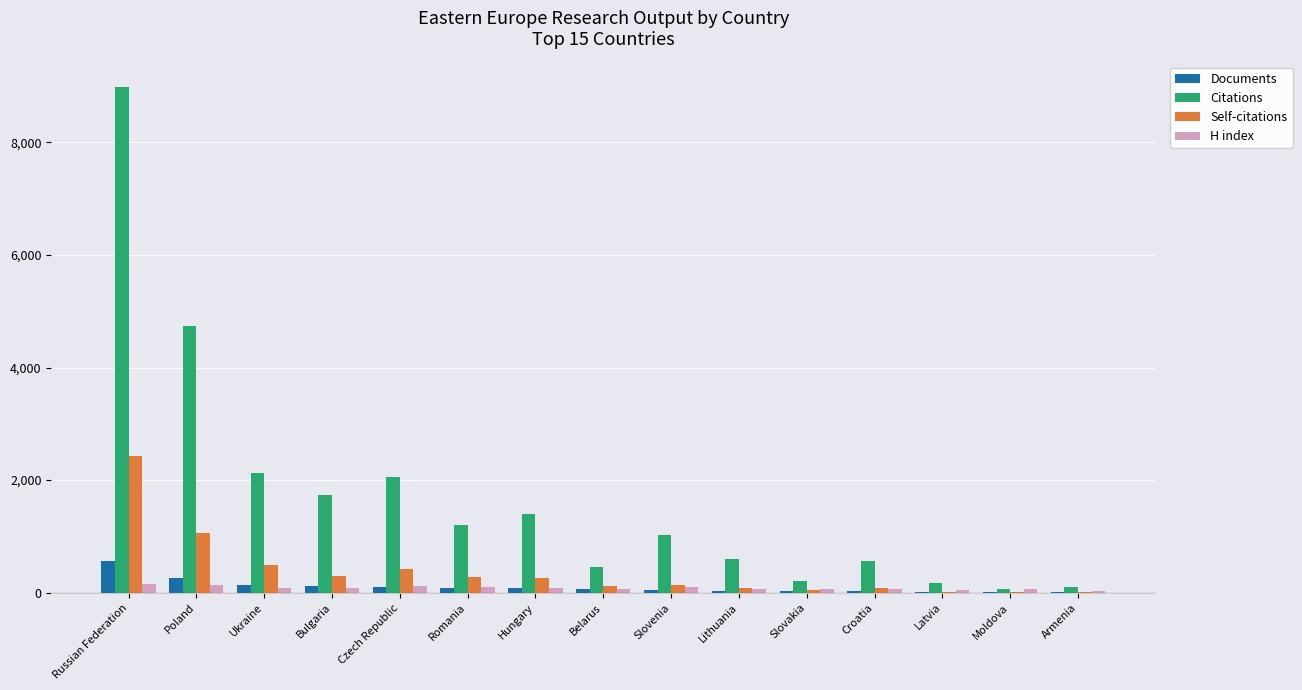

The Citations series shows 1022 at Slovenia. True or false?

True